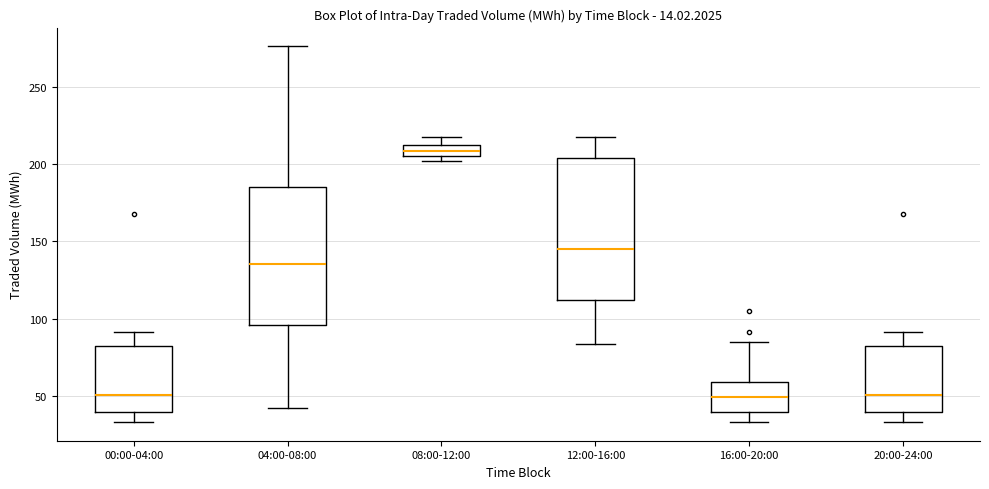

Where is the upper edge of the box for 20:00-24:00 on the y-axis? The values are not printed on the chart, so give them approximately, as read against the axis.

80